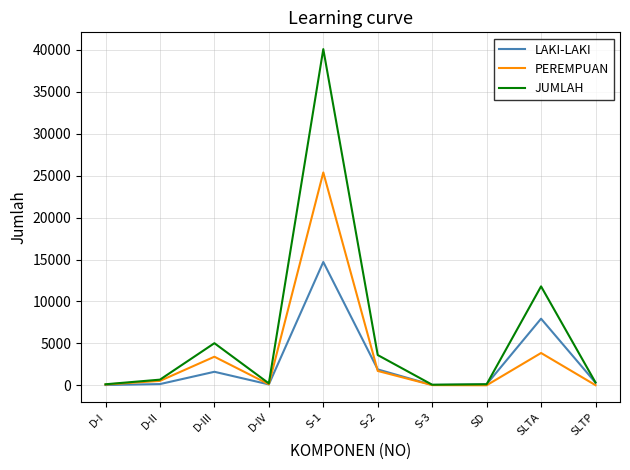

At which label does PEREMPUAN reach its peak?

S-1